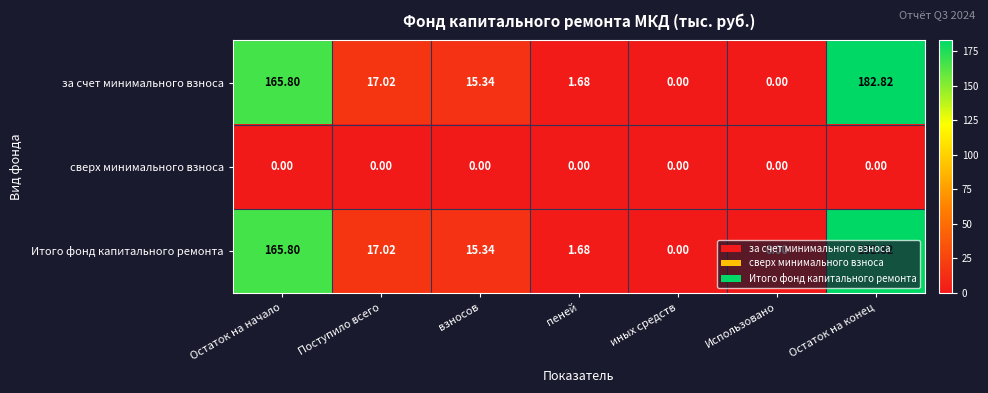

Is the value of за счет минимального взноса at Остаток на начало greater than the value of Итого фонд капитального ремонта at Поступило всего?

Yes